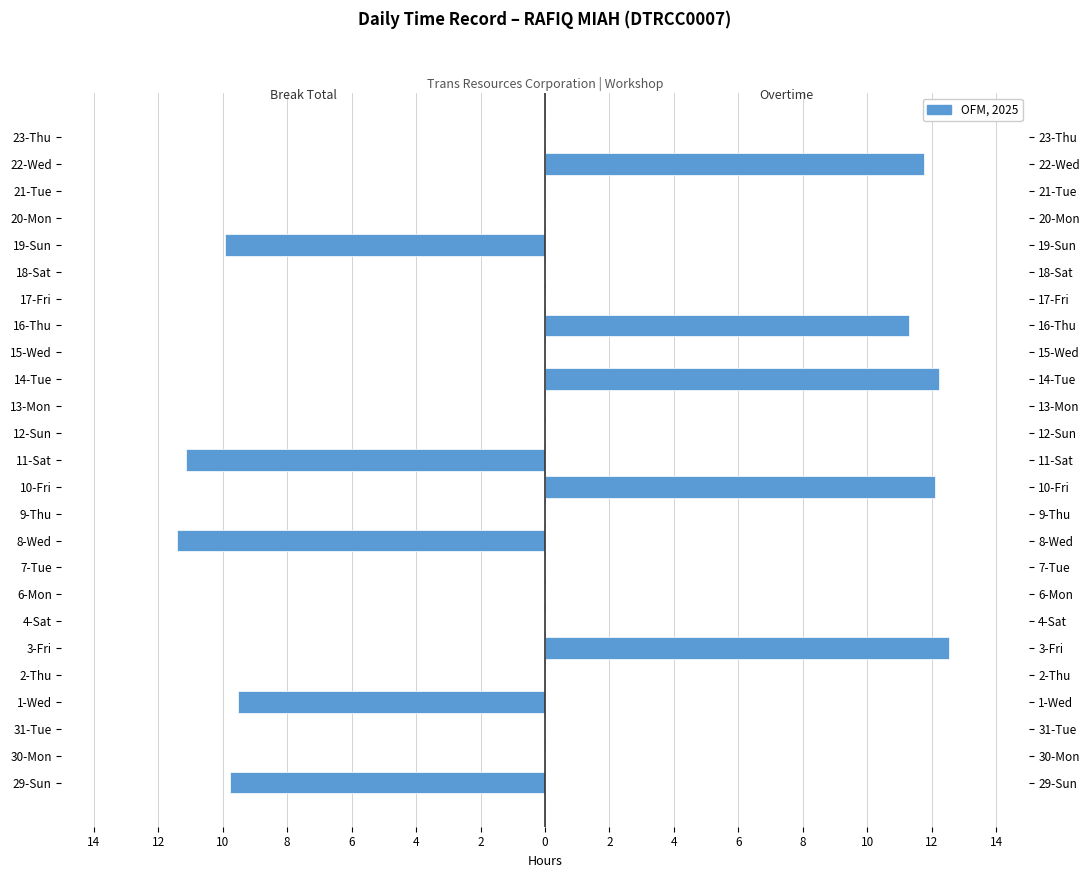

Reading right to left, extract all data points from this chart.

Break Total (hrs): 0.0	0.0	0.0	0.0	-9.9	0.0	0.0	0.0	0.0	0.0	0.0	0.0	-11.2	0.0	0.0	-11.4	0.0	0.0	0.0	0.0	0.0	-9.5	0.0	0.0	-9.8
Overtime (hrs): 0.0	11.8	0.0	0.0	0.0	0.0	0.0	11.3	0.0	12.2	0.0	0.0	0.0	12.1	0.0	0.0	0.0	0.0	0.0	12.5	0.0	0.0	0.0	0.0	0.0